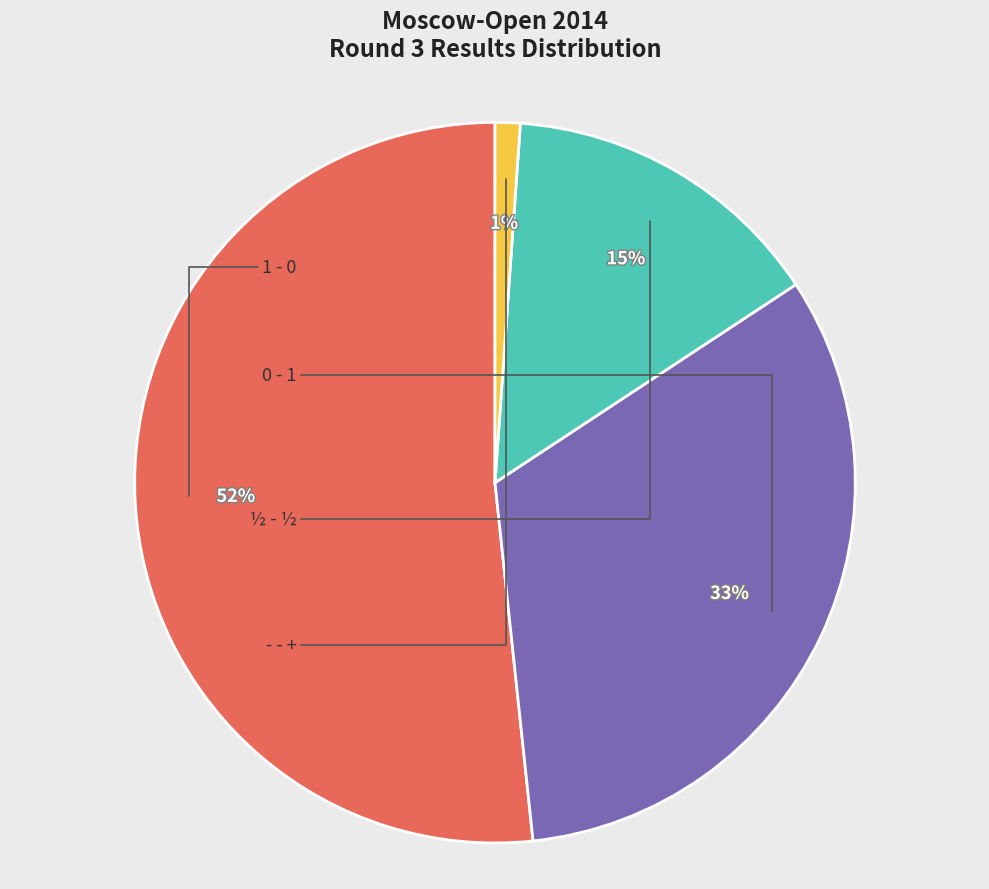

Is there any slice that represents more than half of the pie?

Yes